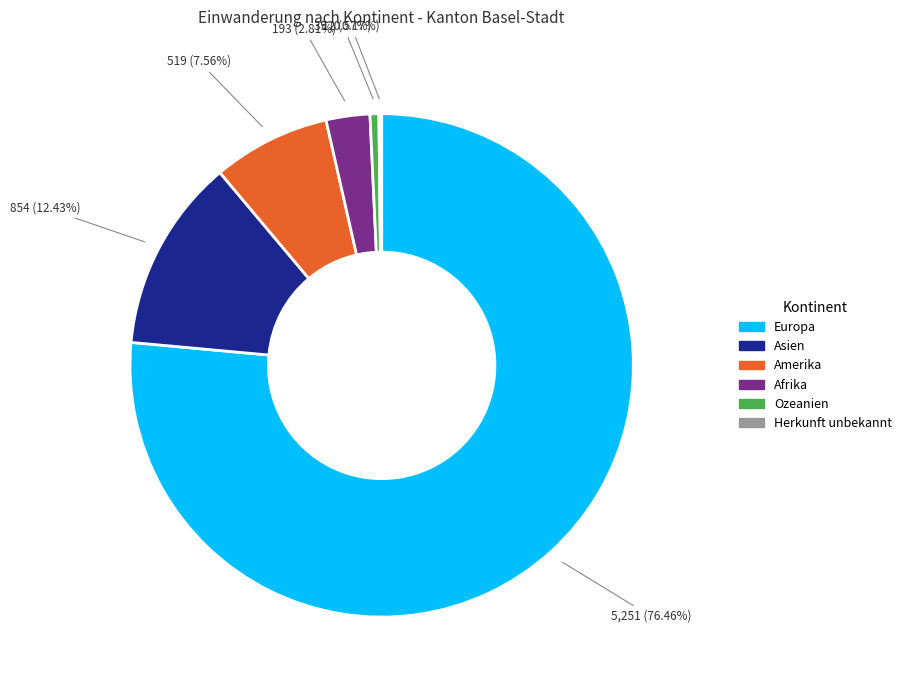

Which category has the biggest portion of the pie?

Europa